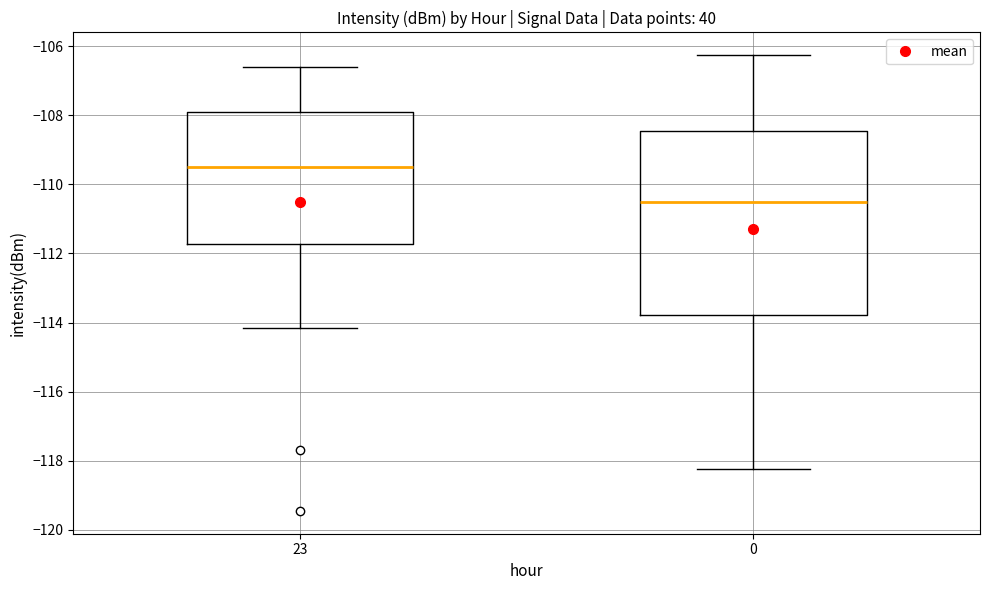

Where is the lower edge of the box at x = 23 on the y-axis? The values are not printed on the chart, so give them approximately, as read against the axis.

-111.8